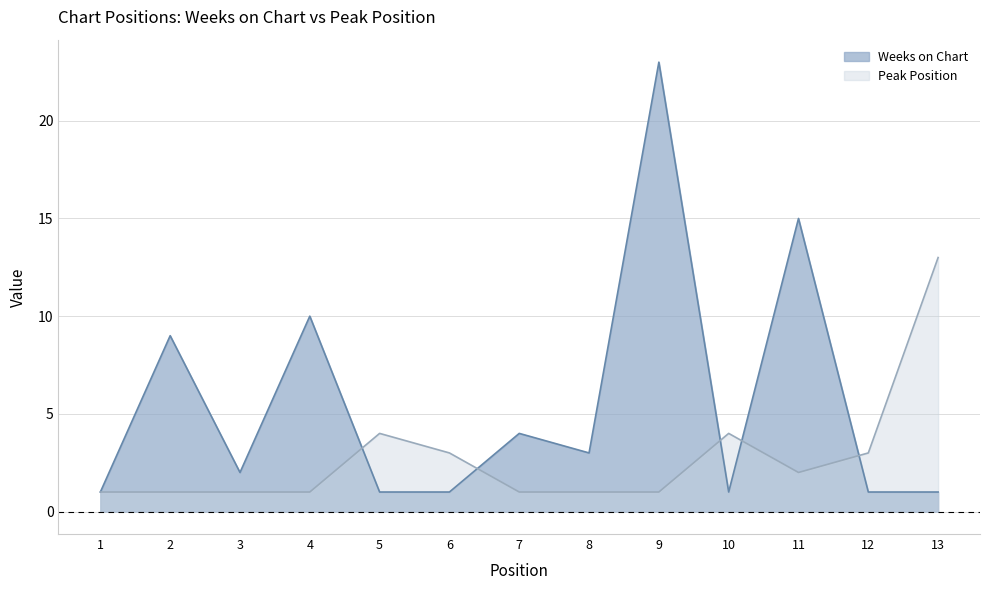

How many data points in Weeks on Chart are less than 2?

6